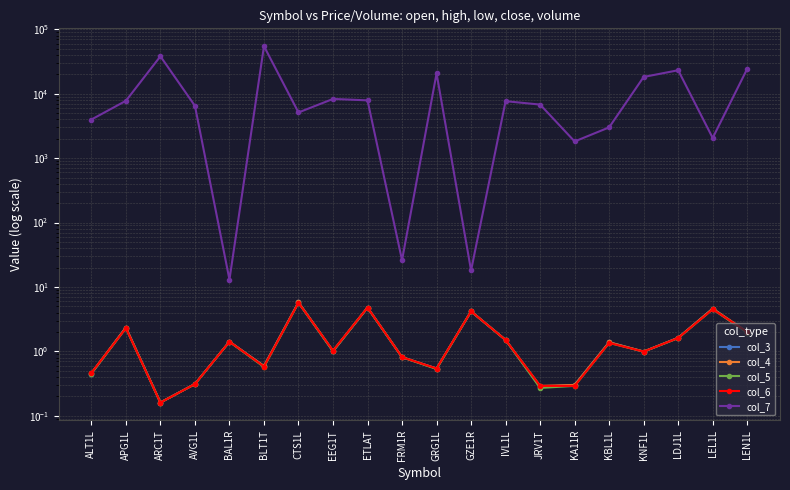

What is the total value across all series at KNF1L?

18266.0